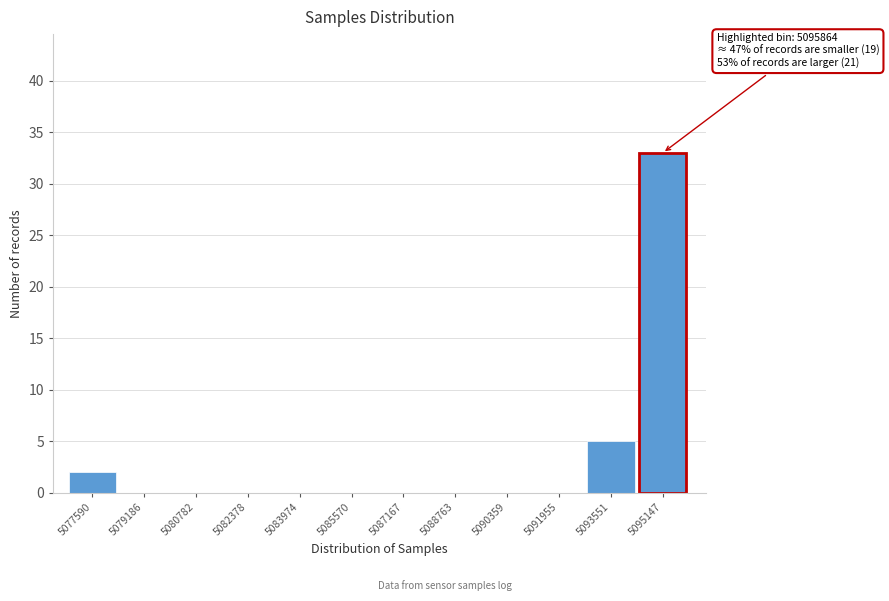

Reading left to right, extract all data points from this chart.

5077590=2	5079186=0	5080782=0	5082378=0	5083974=0	5085570=0	5087167=0	5088763=0	5090359=0	5091955=0	5093551=5	5095147=33